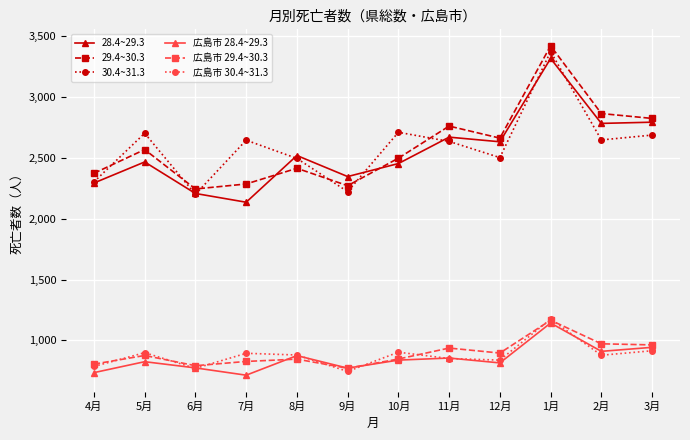

What is the difference between the highest and lowest values at 9月?

1602